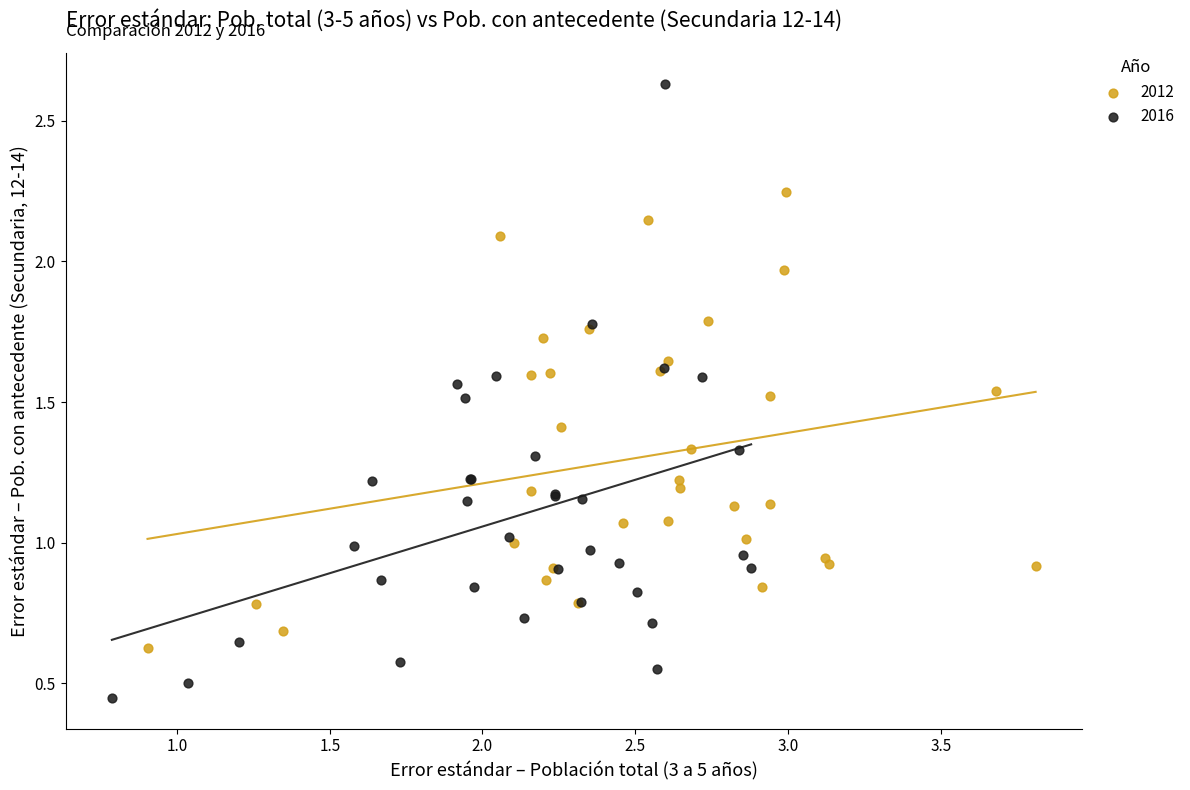

What are all the series names shown in the legend?

2012, 2016